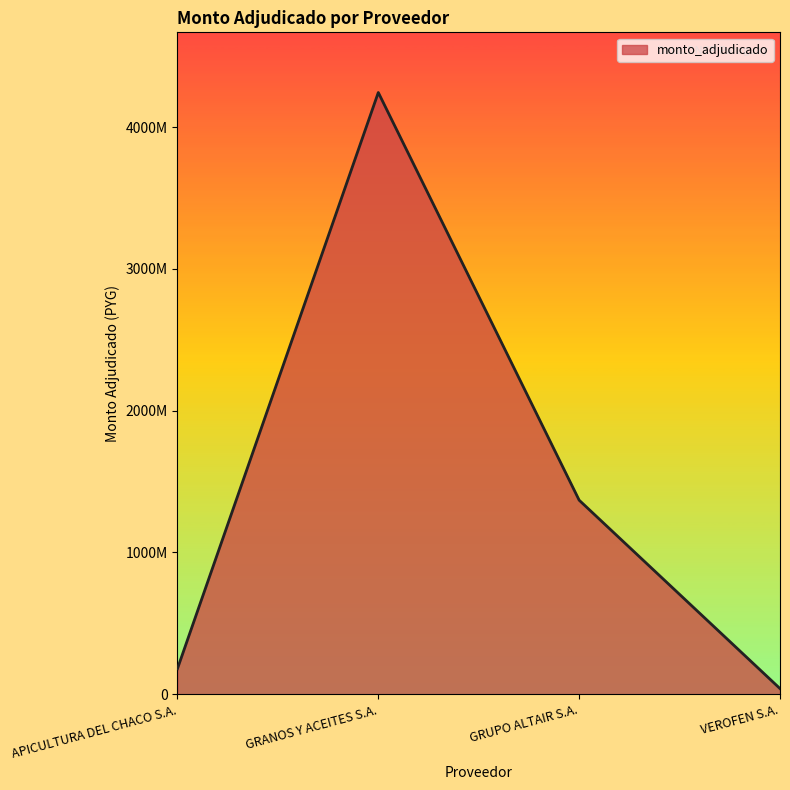

Which has a higher value, GRANOS Y ACEITES S.A. or GRUPO ALTAIR S.A.?

GRANOS Y ACEITES S.A.